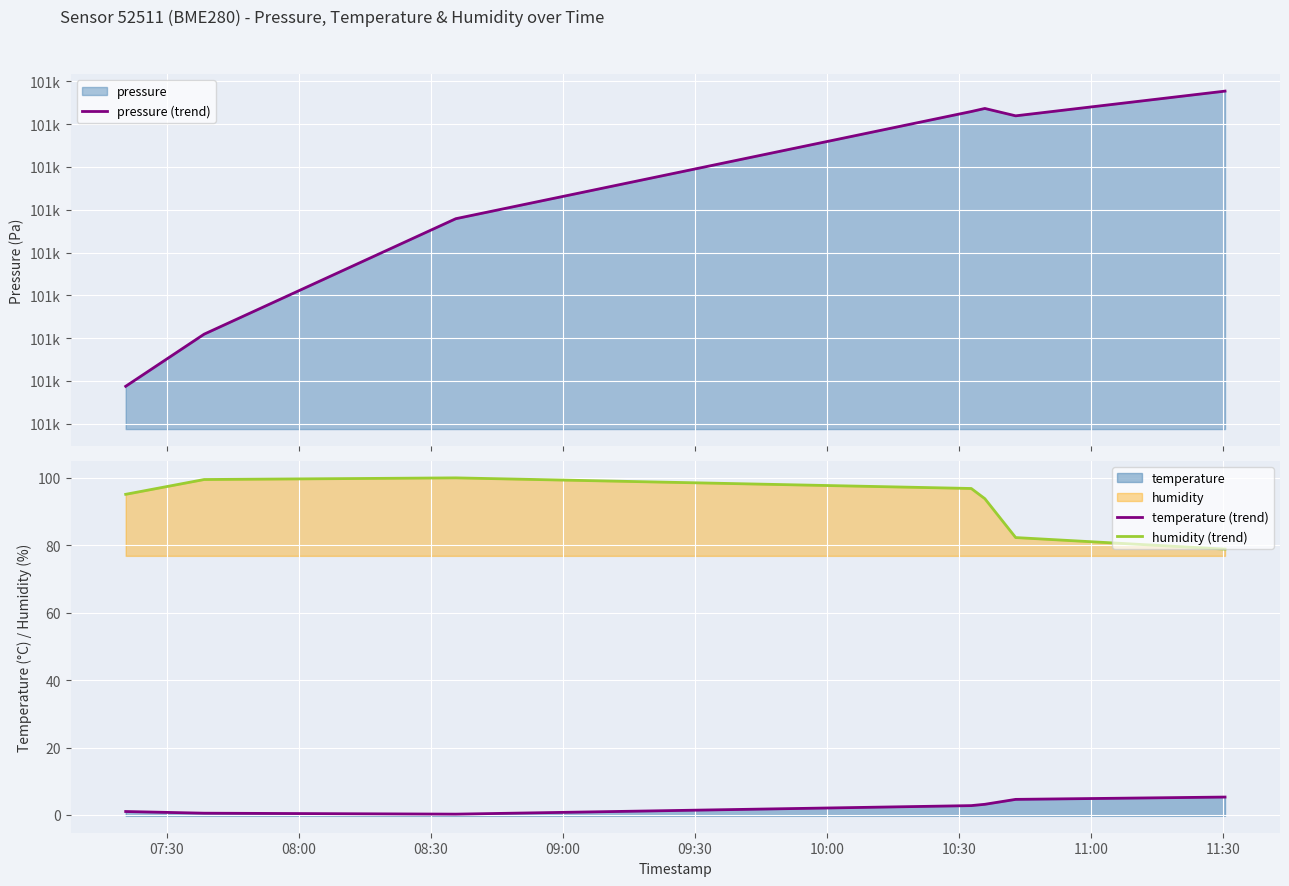

At how many categories does at least one series exceed 55723?

7